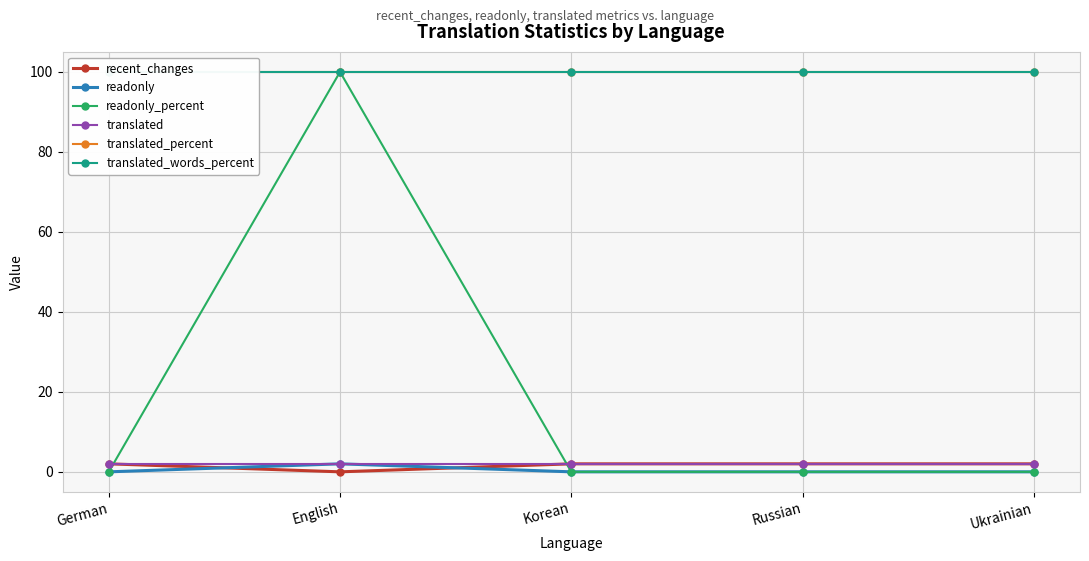

Is the value of readonly_percent at Korean greater than the value of recent_changes at Russian?

No